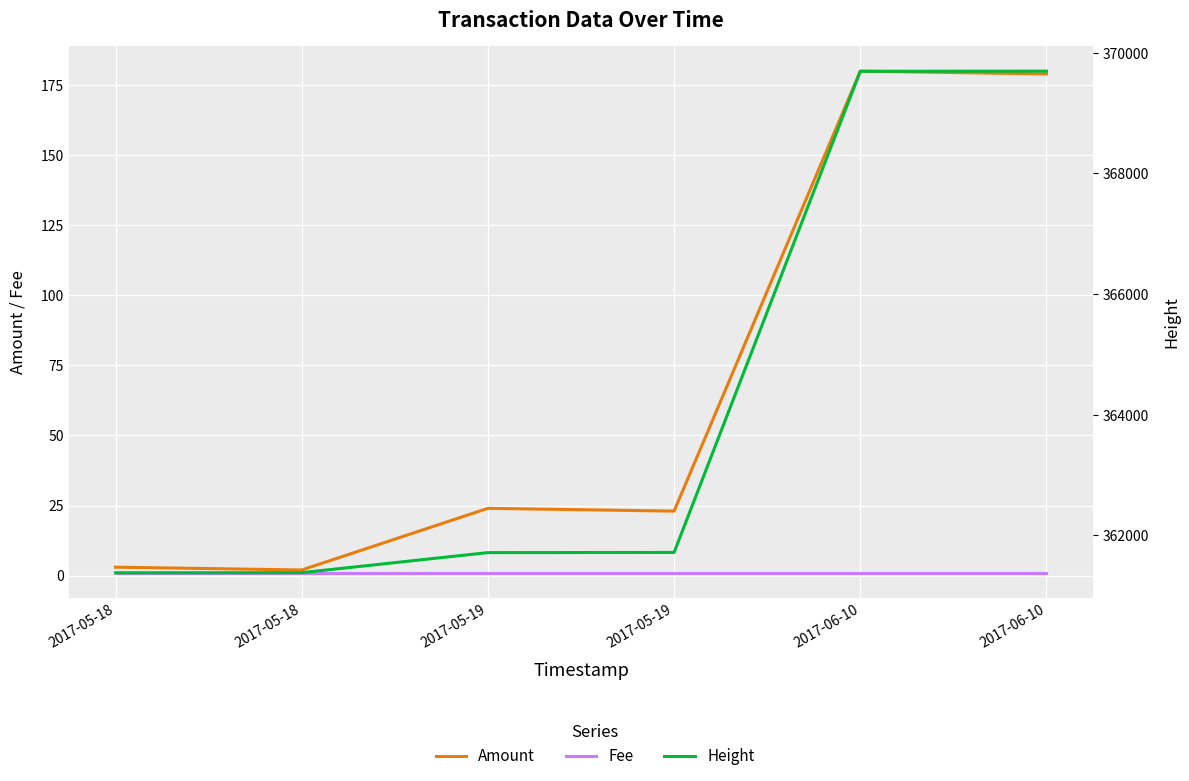

What is the total value across all series at 2017-06-10?

369873